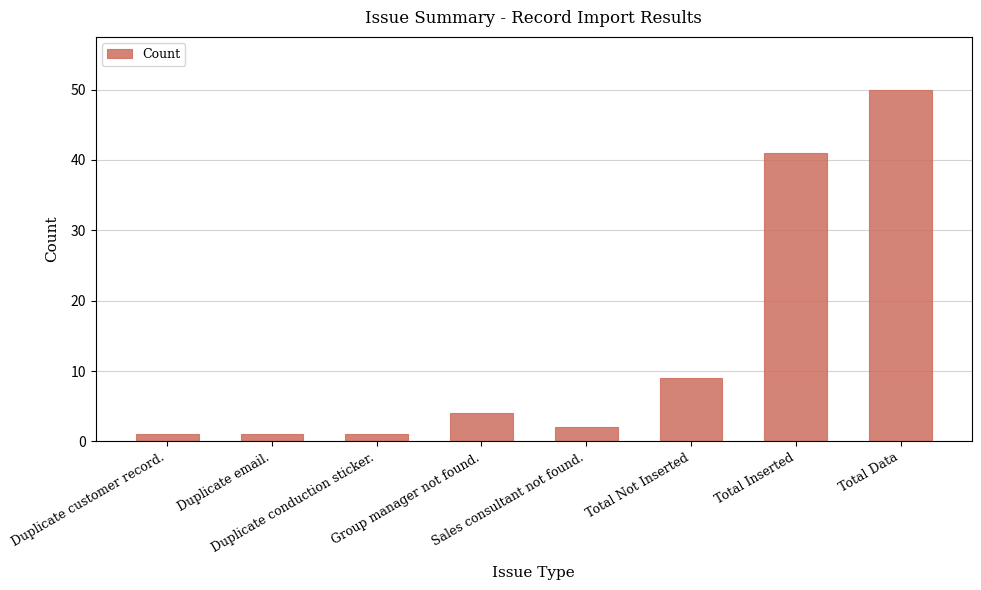

What is the greatest value displayed?

50